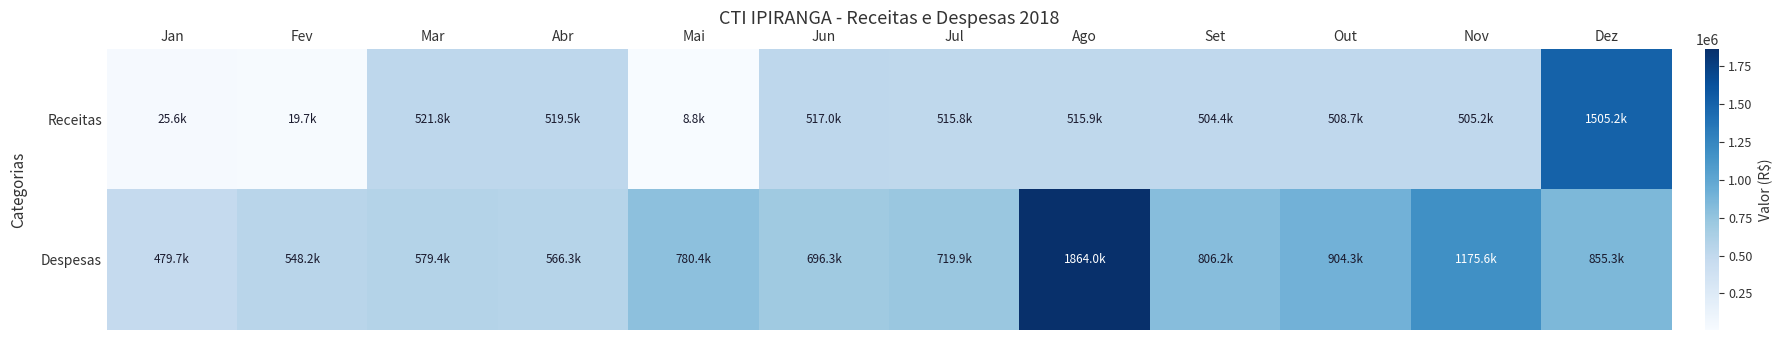

Reading left to right, list all the values displayed in this chart.

Receitas: Jan=25592.3	Fev=19739.5	Mar=521782.7	Abr=519478.7	Mai=8768.8	Jun=516967.3	Jul=515819.8	Ago=515890.0	Set=504369.5	Out=508651.2	Nov=505242.1	Dez=1505214.6
Despesas: Jan=479662.2	Fev=548200.3	Mar=579378.3	Abr=566276.1	Mai=780365.6	Jun=696292.7	Jul=719898.3	Ago=1863955.7	Set=806206.5	Out=904262.3	Nov=1175587.7	Dez=855297.1